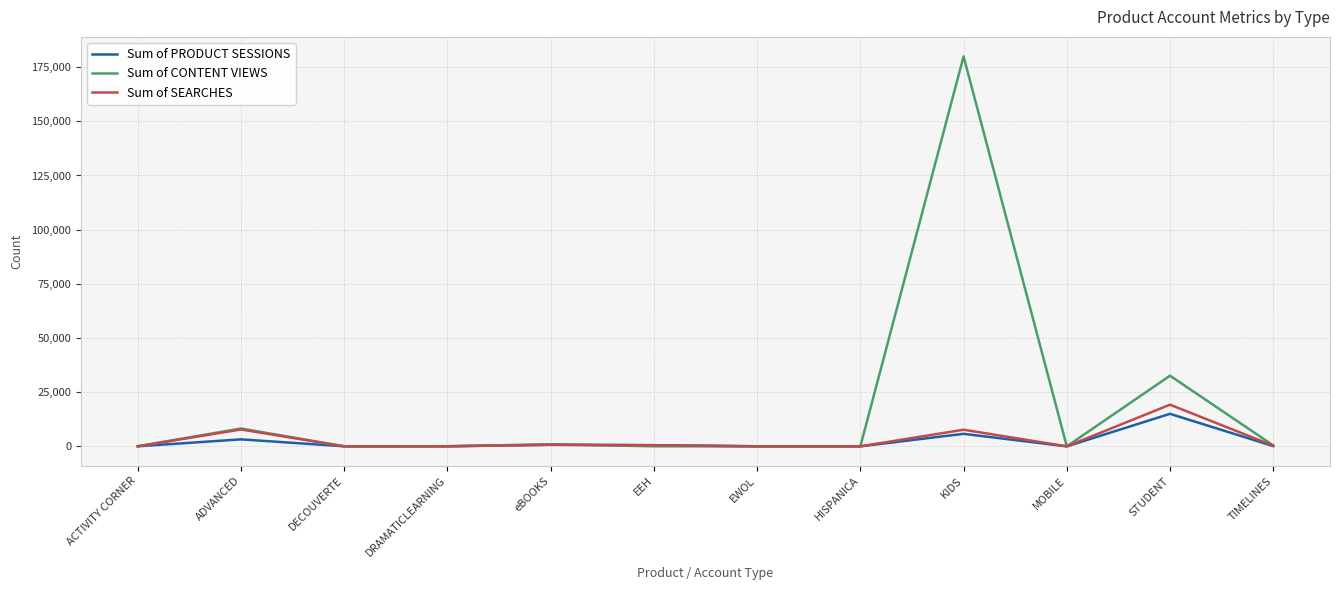

Which series has the largest total across all categories?

Sum of CONTENT VIEWS